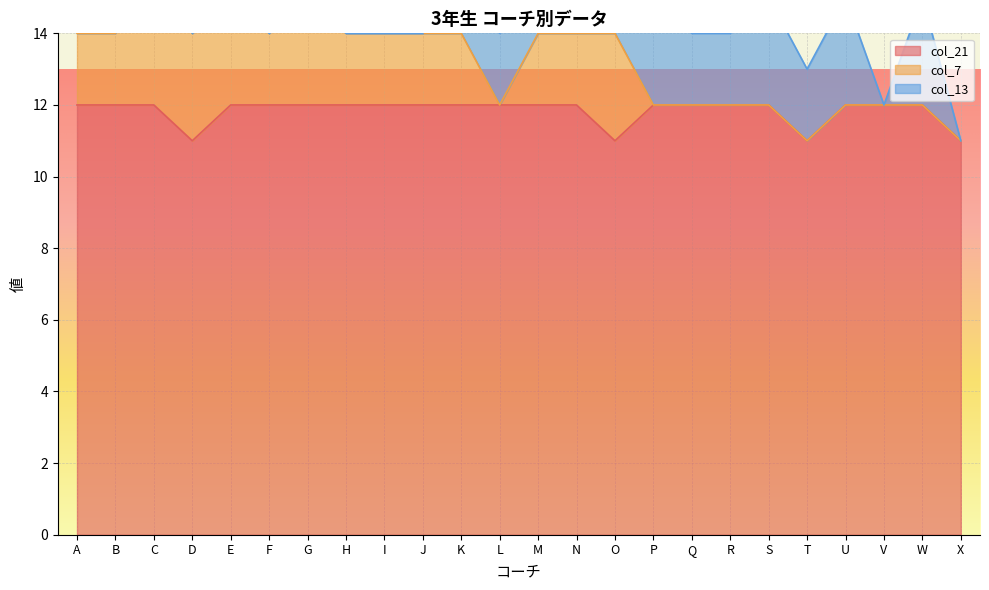

True or false: col_7 and col_21 cross at least once.

False